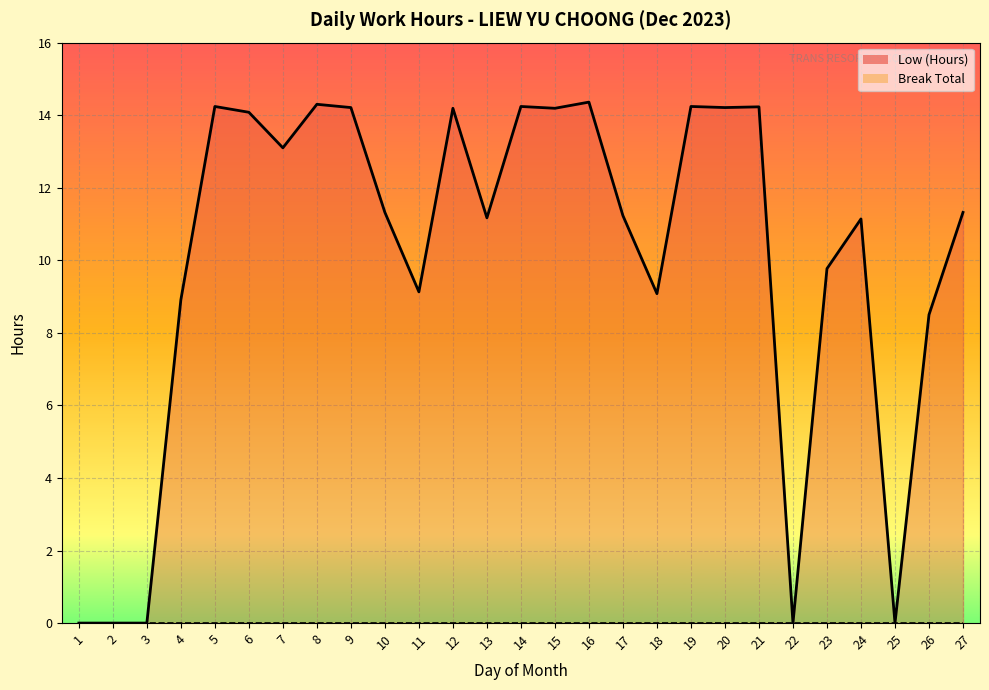

Rank the categories by Low (Hours) line value from lowest to highest.

1, 2, 3, 22, 25, 26, 4, 18, 11, 23, 24, 13, 17, 10, 27, 7, 6, 12, 15, 9, 20, 21, 5, 14, 19, 8, 16